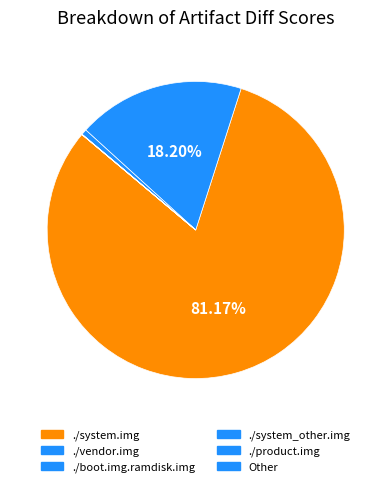

What is the change in value from ./vendor.img to ./boot.img.ramdisk.img?

-867555